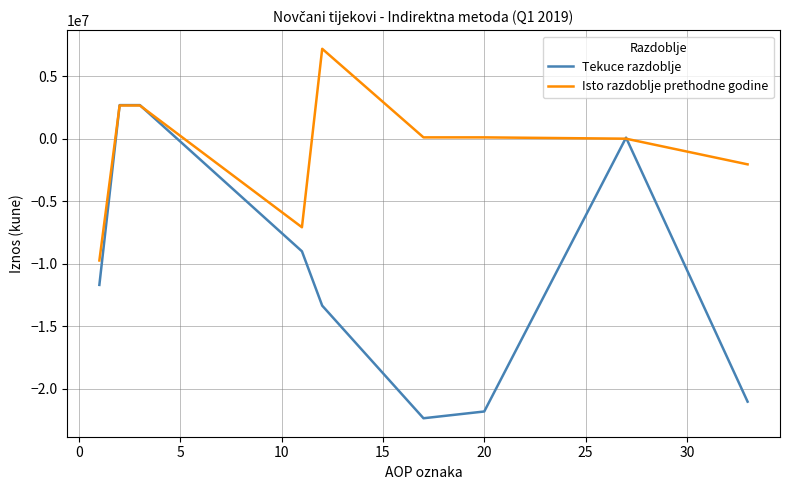

What are all the series names shown in the legend?

Tekuce razdoblje, Isto razdoblje prethodne godine